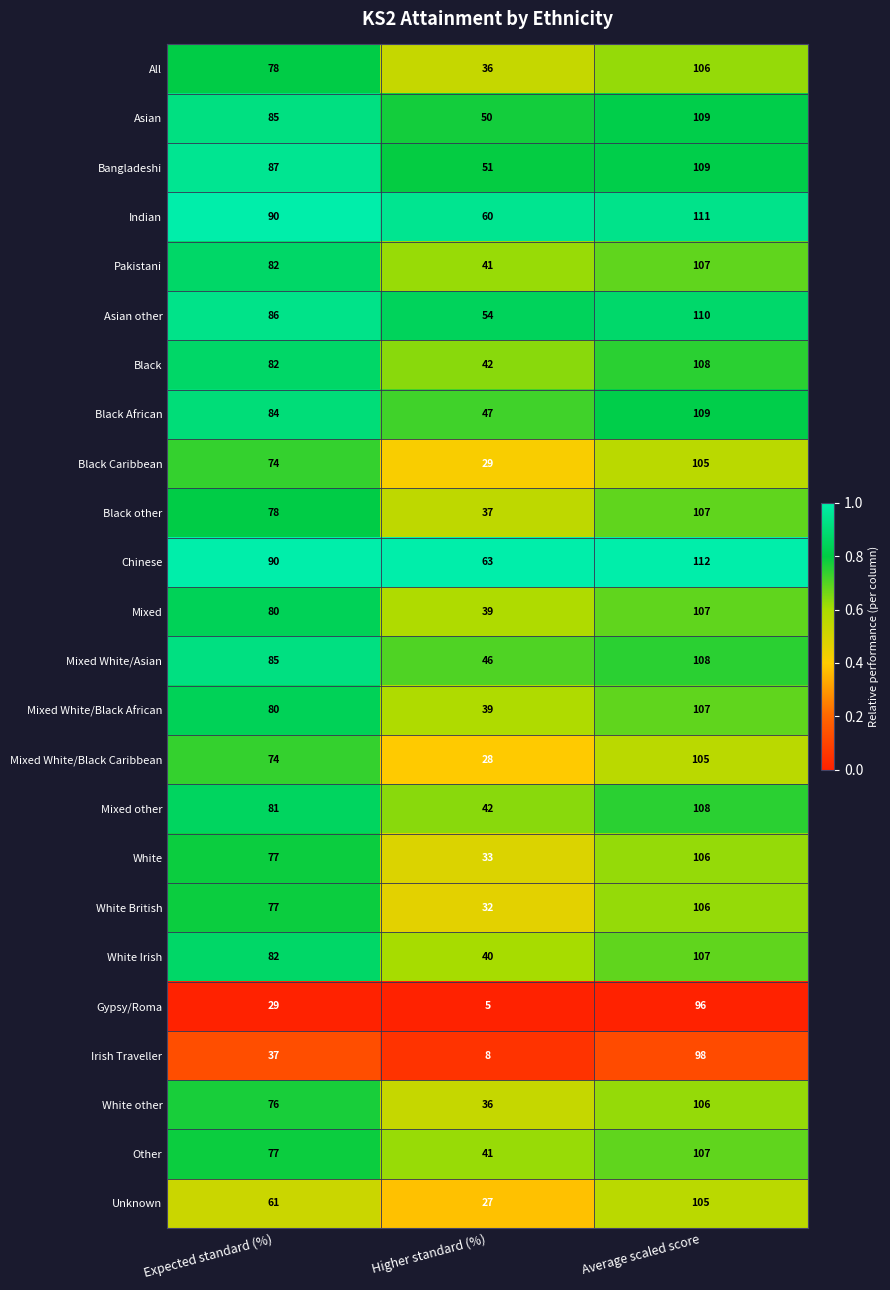

At which category is the sum across all series the highest?

Average scaled score